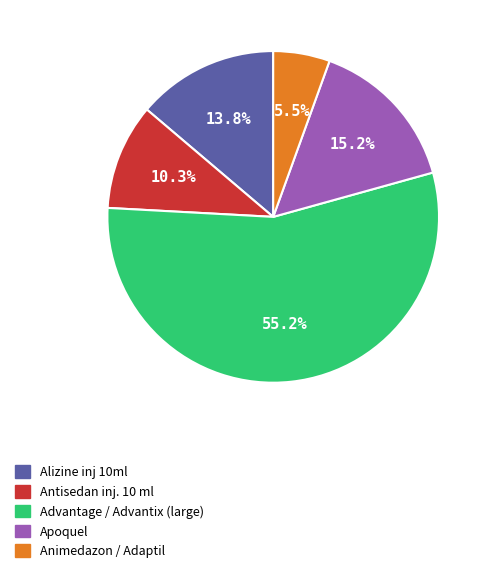

Is there a majority slice in this chart?

Yes